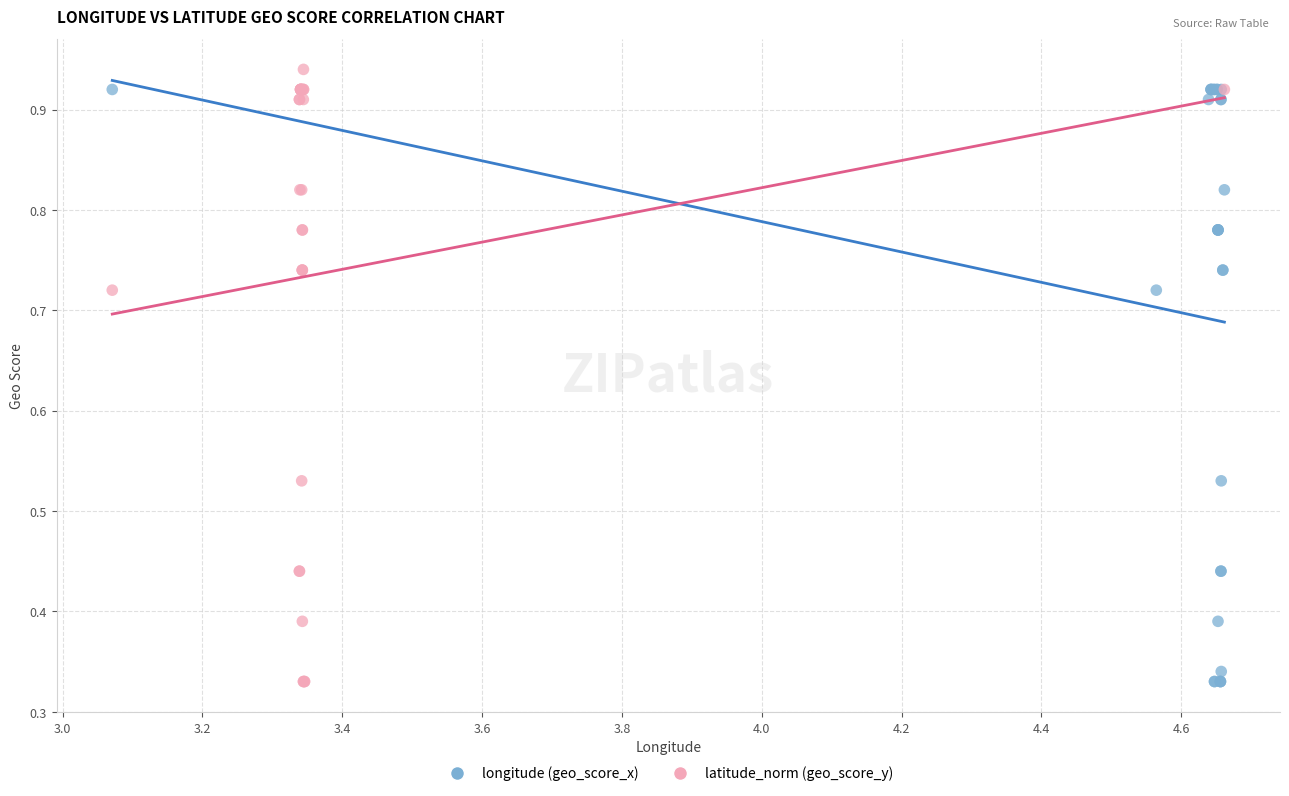

Which series has the widest spread of Y values?

latitude_norm (geo_score_y)